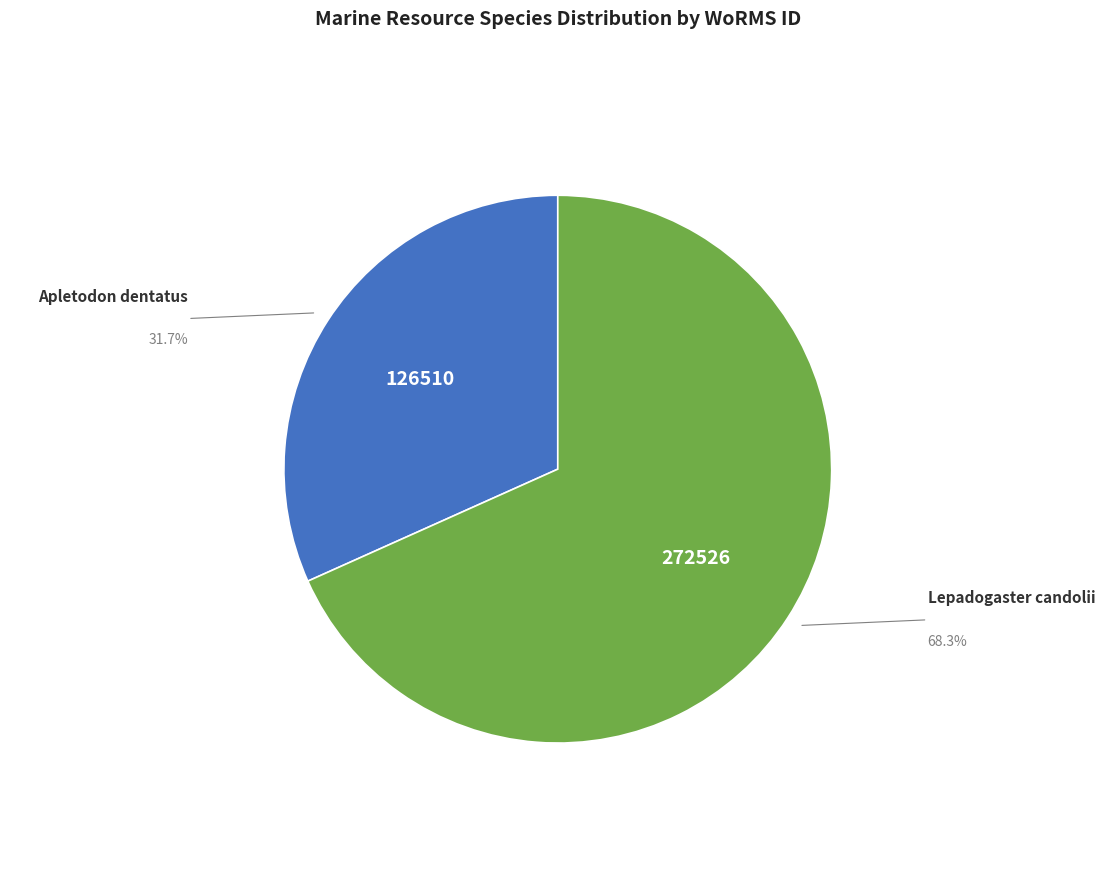

Is there any slice that represents more than half of the pie?

Yes